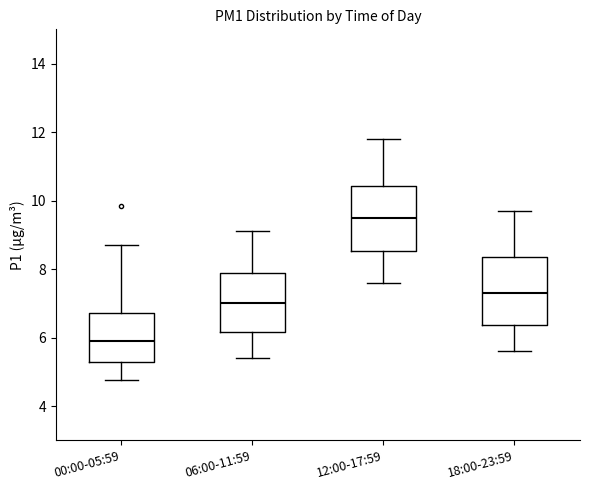

Reading left to right, transcribe this box plot: for each box, give where its median line is, the range the box spans, and where its two whiskers end, as read against the y-axis. The values are not printed on the chart, so give them approximately, as read against the axis.

00:00-05:59: median 6.0, box 5.4 to 6.8, whiskers 4.8 to 8.8
06:00-11:59: median 7.0, box 6.2 to 7.8, whiskers 5.4 to 9.2
12:00-17:59: median 9.6, box 8.6 to 10.4, whiskers 7.6 to 11.8
18:00-23:59: median 7.4, box 6.4 to 8.4, whiskers 5.6 to 9.8